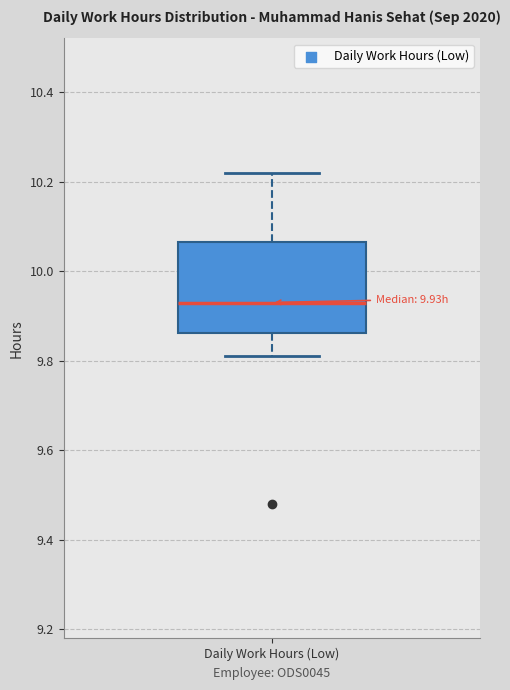

Transcribe this box plot: give where the median line is, the range the box spans, and where the two whiskers end, as read against the y-axis. The values are not printed on the chart, so give them approximately, as read against the axis.

median 9.94, box 9.86 to 10.06, whiskers 9.82 to 10.22